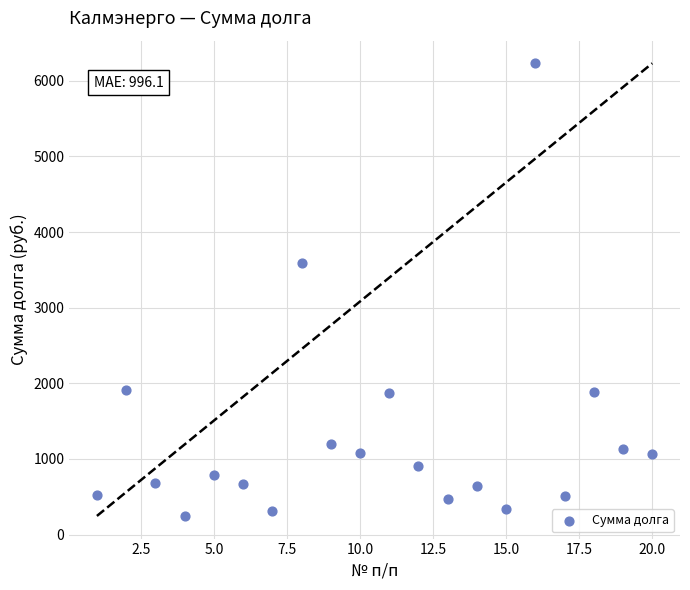

What is the range of X values (max minus min)?

19.0